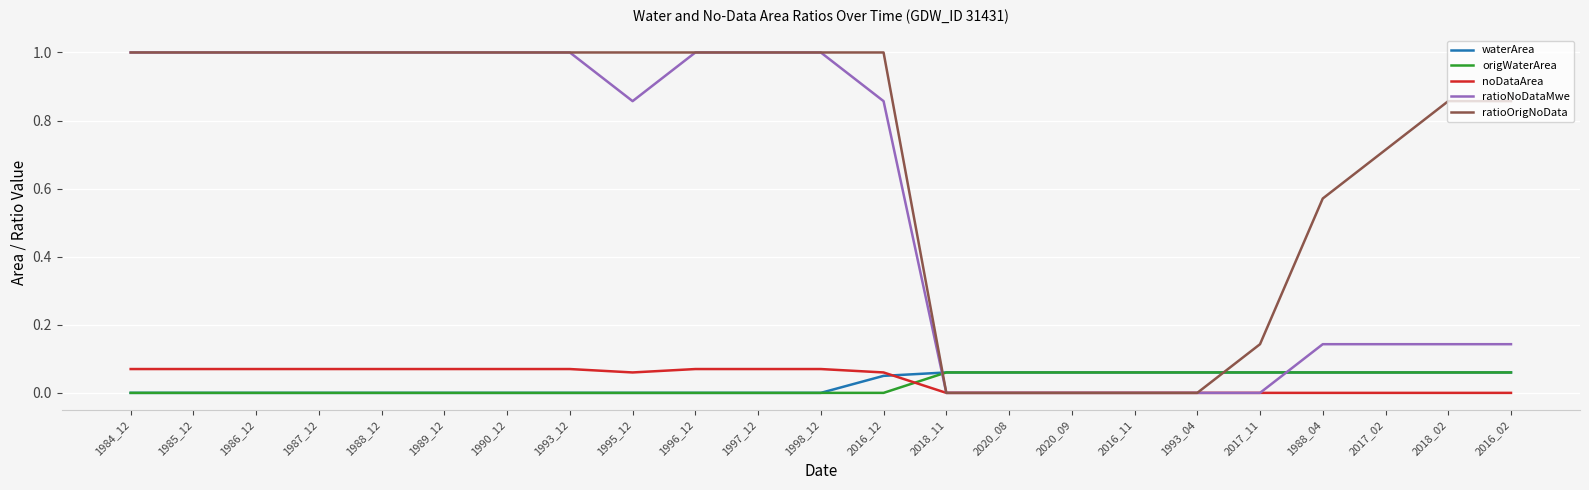

Between 1995_12 and 2018_02, which series saw the biggest shift?

ratioNoDataMwe